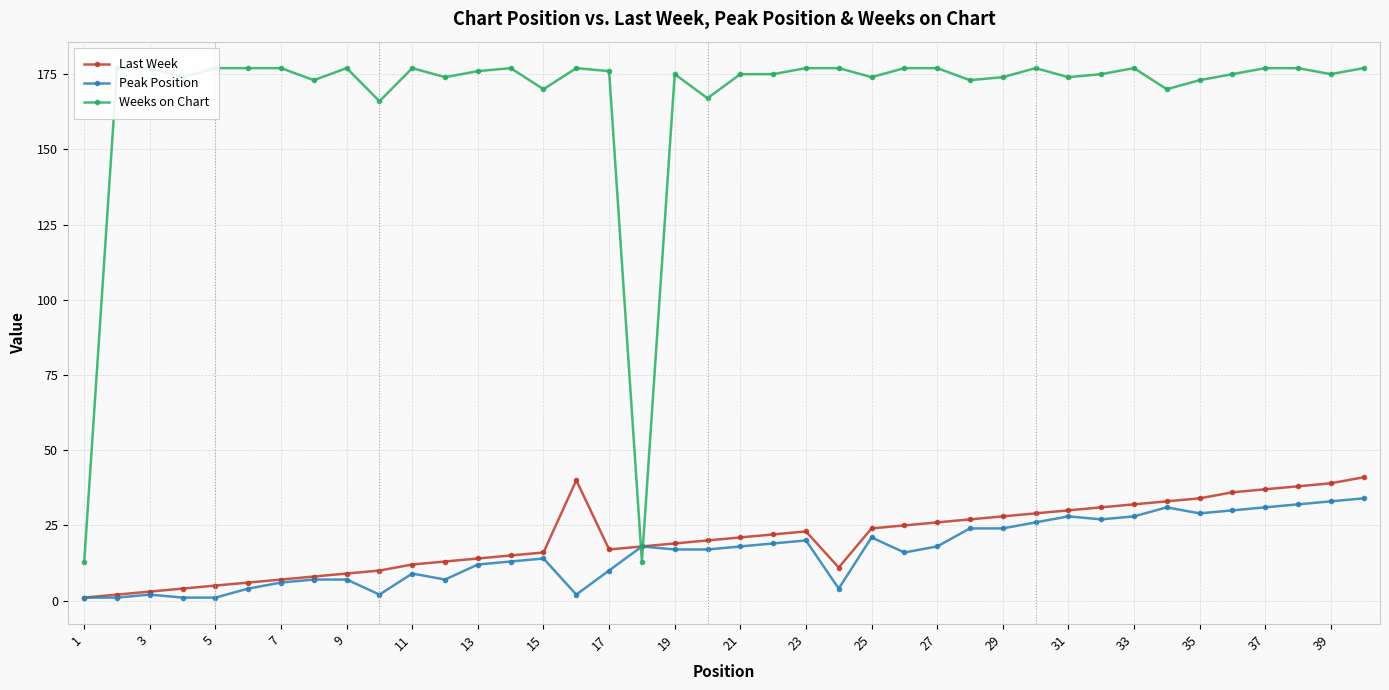

True or false: Peak Position has more than 2 interior local peaks.

True